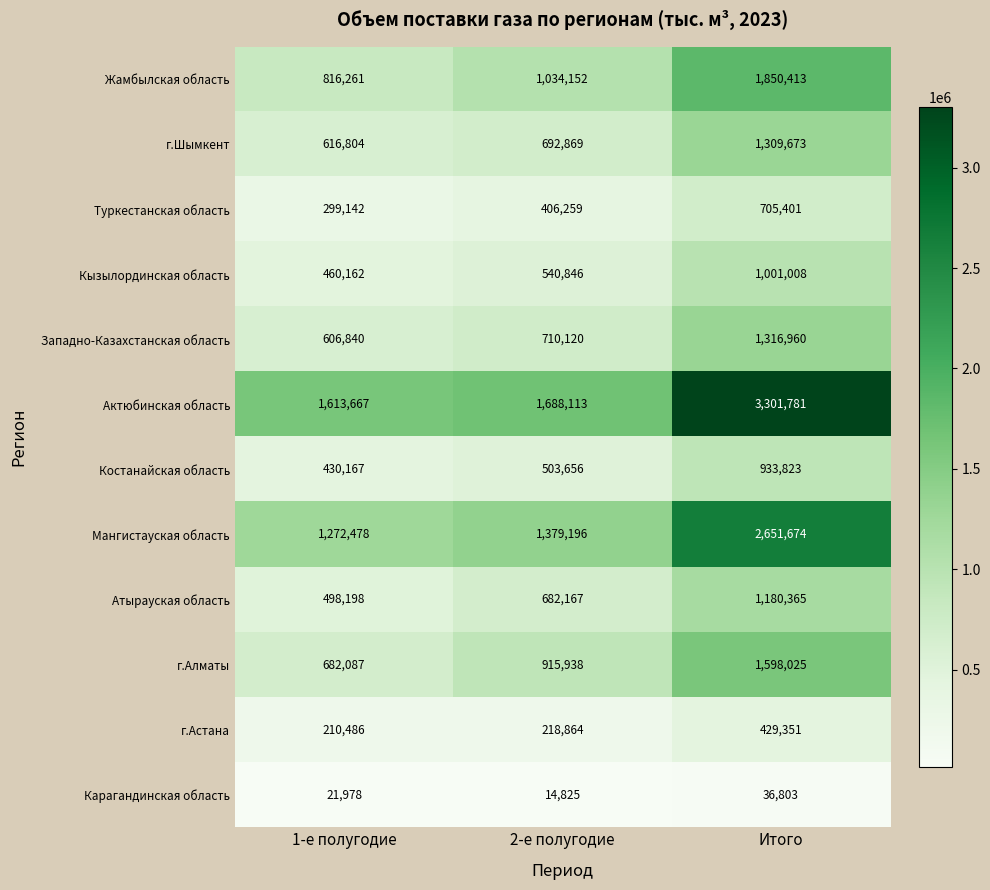

Which series has the largest range (max minus min)?

Актюбинская область